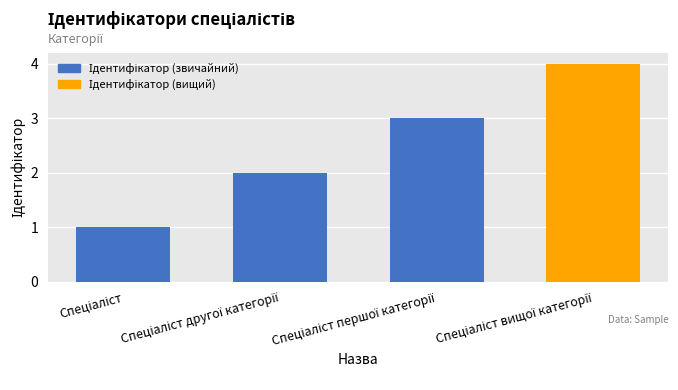

What is the difference between the maximum and minimum values?

3